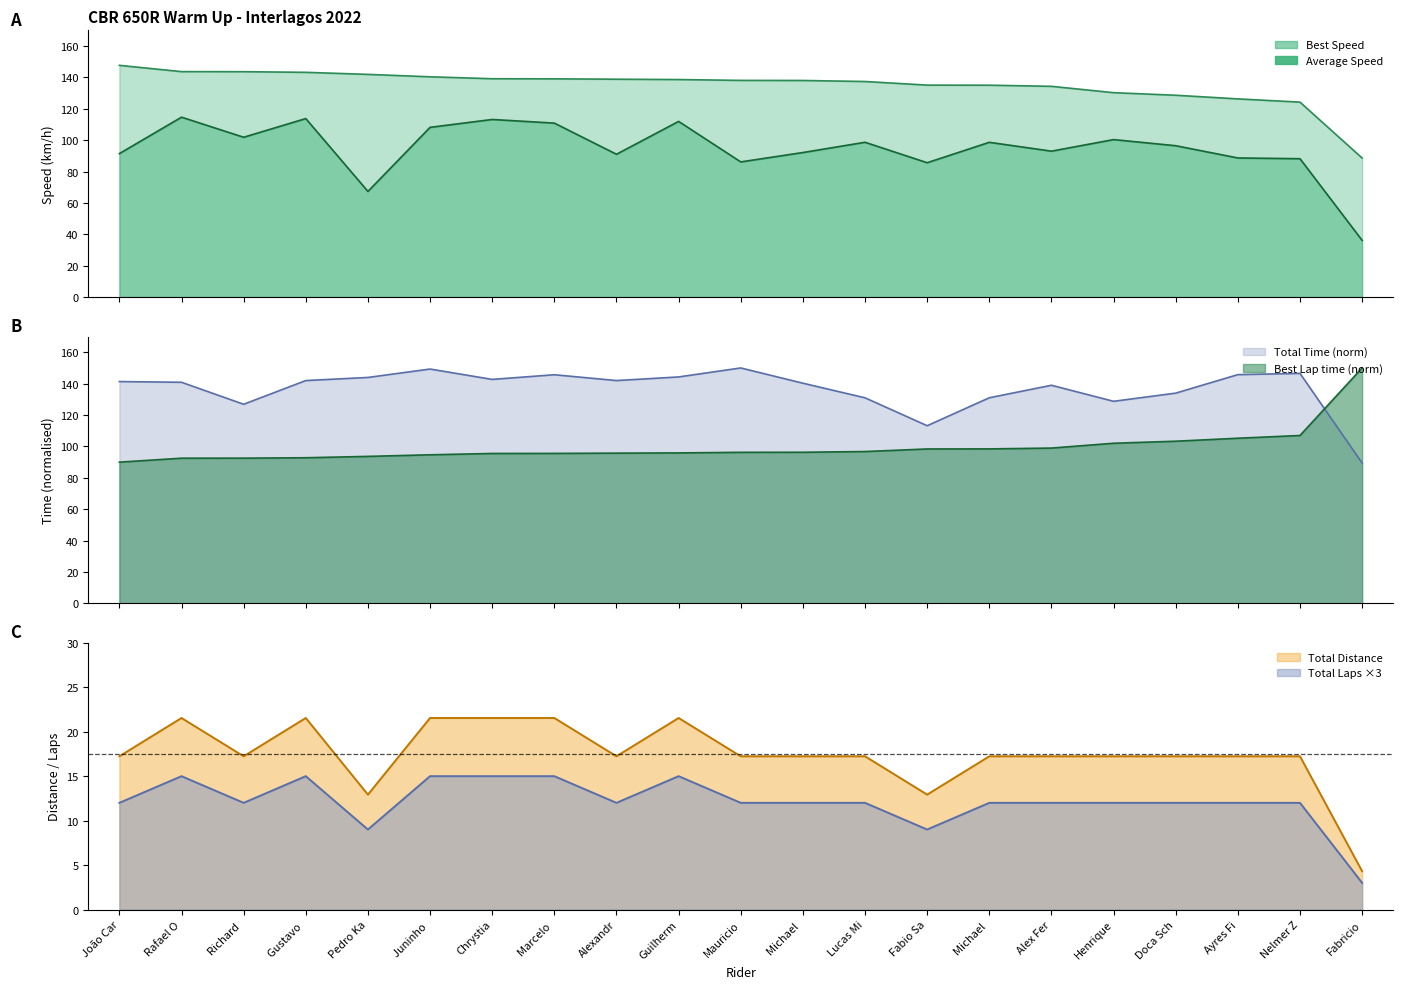

The Average Speed series shows 98.7 at Lucas Mi. True or false?

True